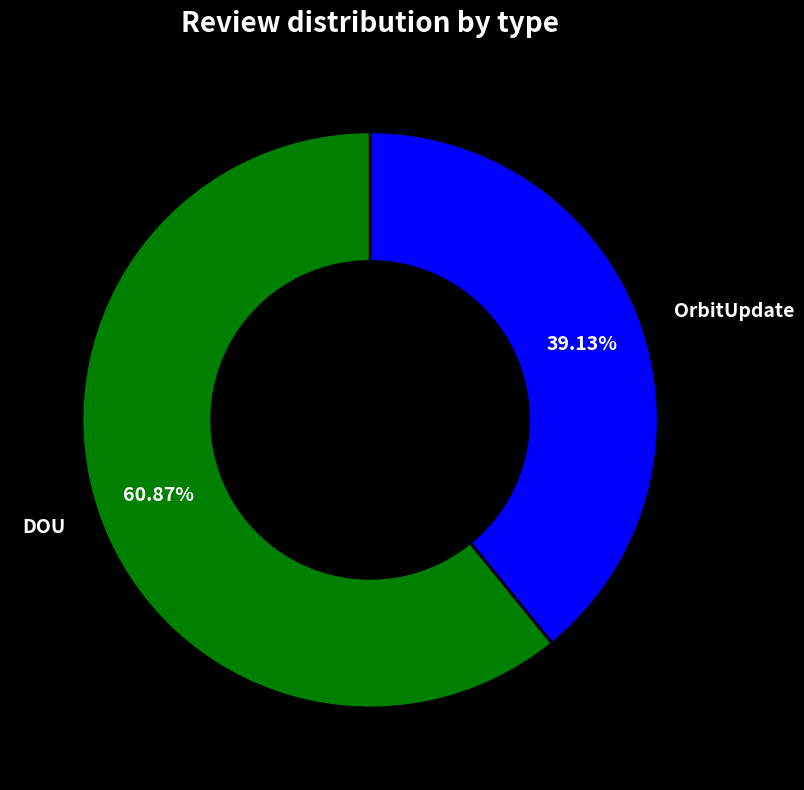

Does any single category account for the majority?

Yes